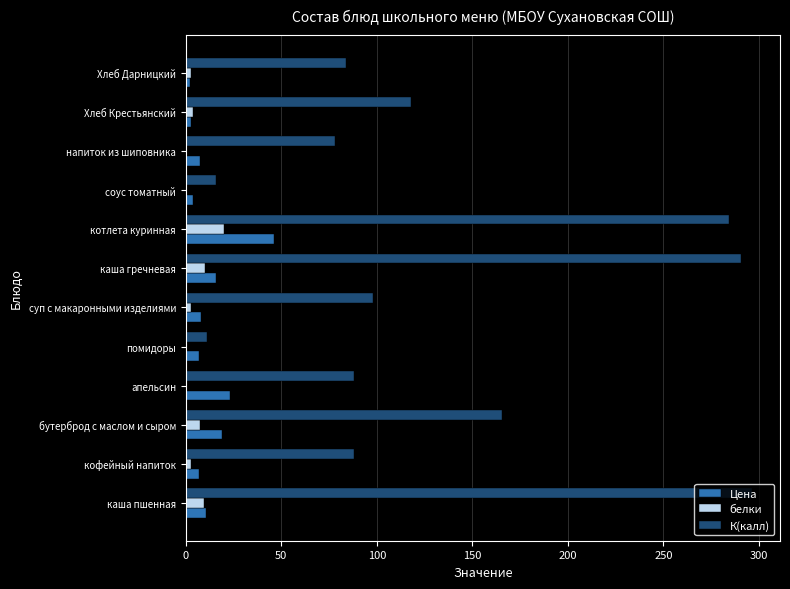

Which series has the largest total across all categories?

К(калл)